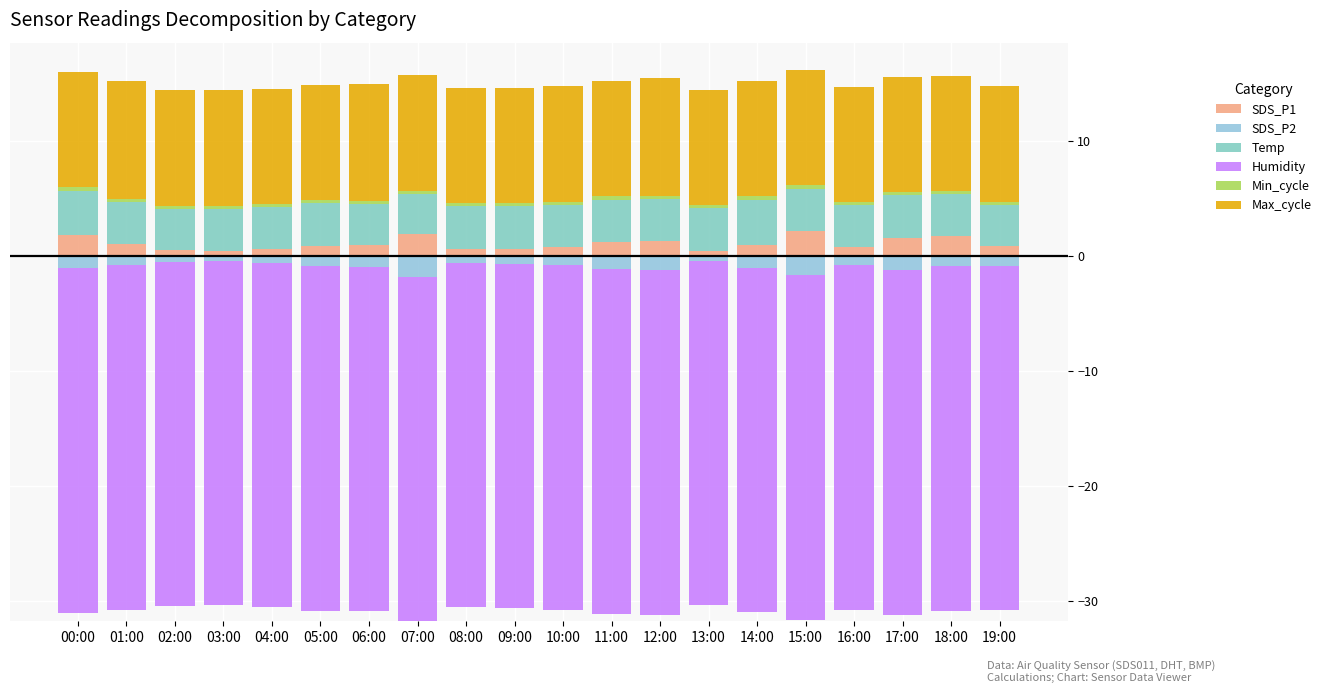

What is the label of the 5th bar from the right?

15:00